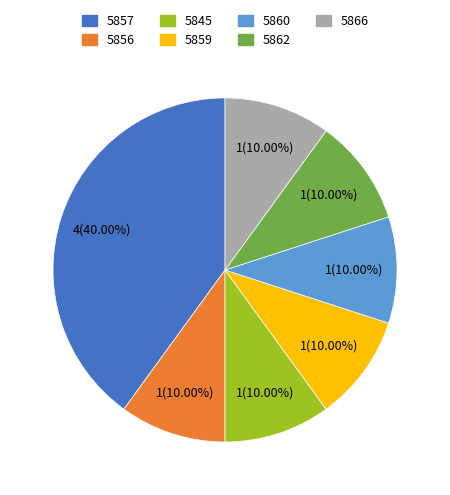

Is there a majority slice in this chart?

No